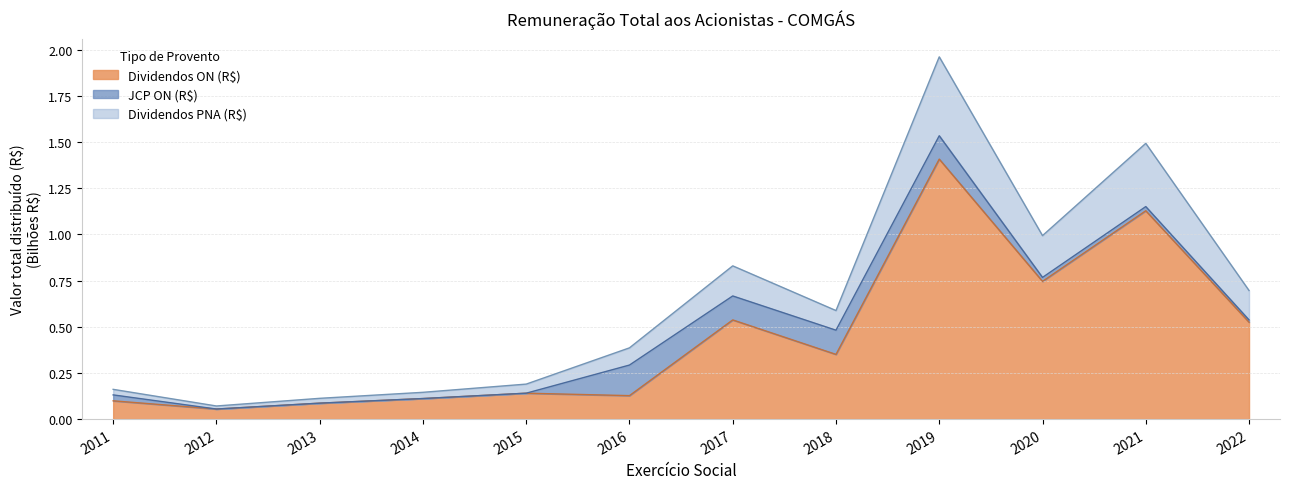

In Dividendos PNA (R$), how many points are higher than both neighbors (excluding endpoints)?

3